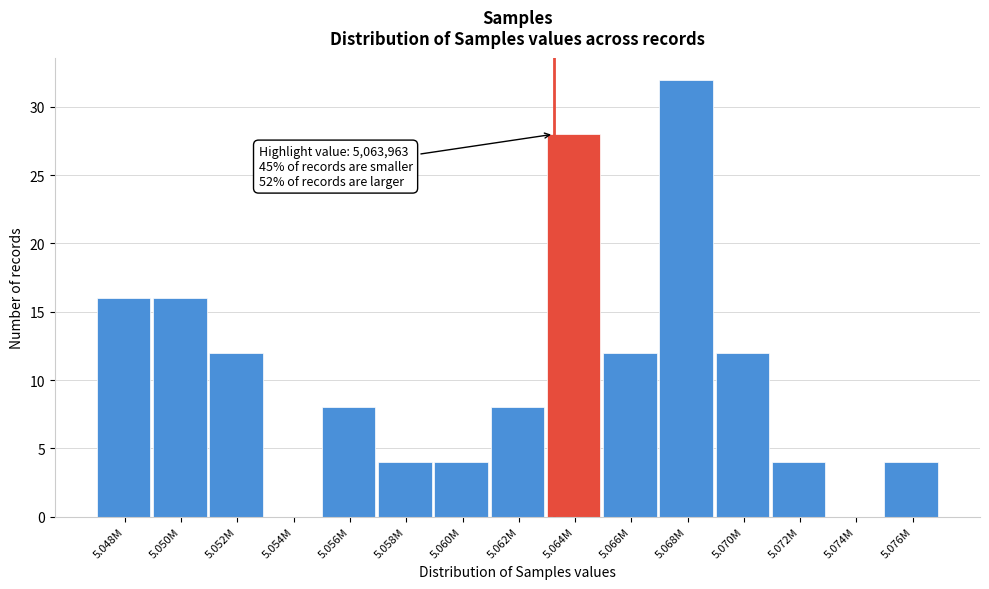

Reading left to right, transcribe all the data shown in this chart.

5.048M=16	5.050M=16	5.052M=12	5.054M=0	5.056M=8	5.058M=4	5.060M=4	5.062M=8	5.064M=28	5.066M=12	5.068M=32	5.070M=12	5.072M=4	5.074M=0	5.076M=4